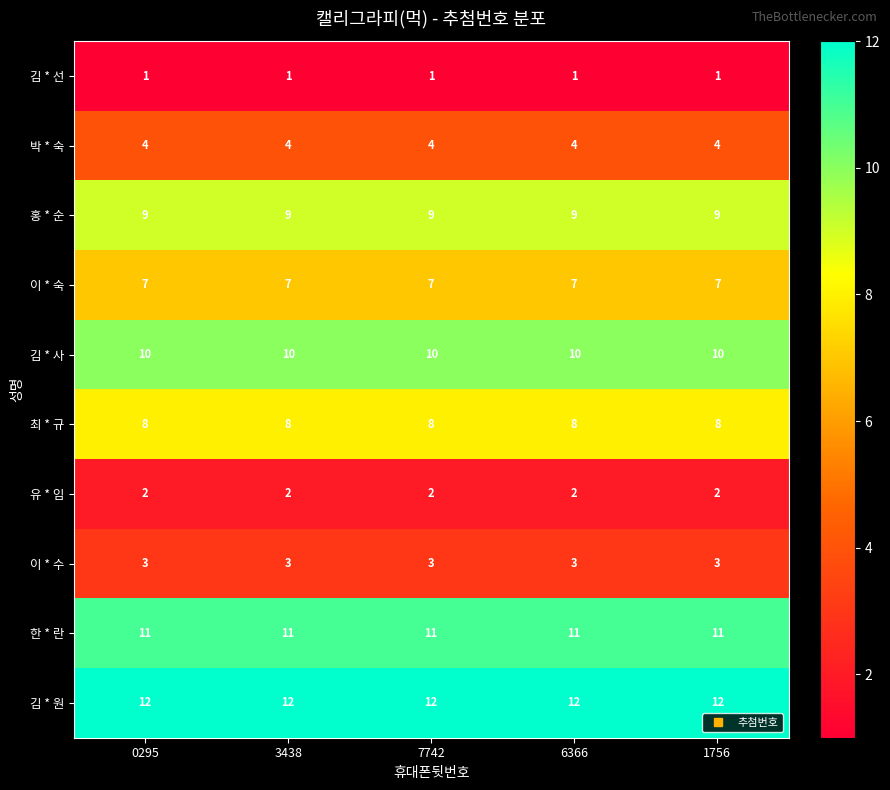

What is the minimum value for 김 * 원?

12